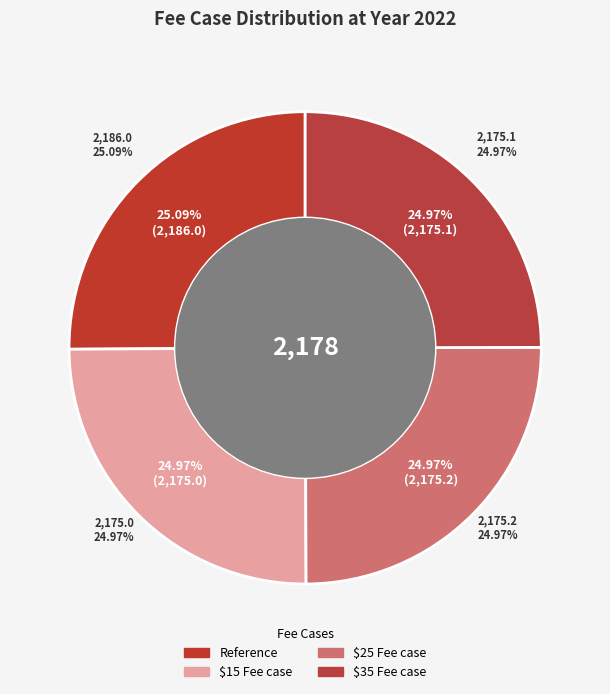

To the nearest percent, what is the combined percentage of $35 Fee case and Reference?

50%